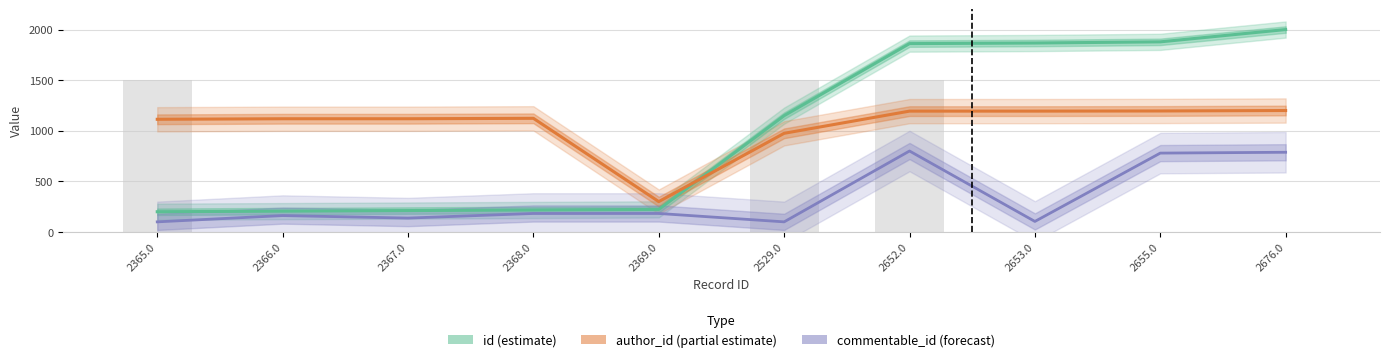

What is the difference between the maximum and minimum values in the commentable_id (forecast) series?

700.0